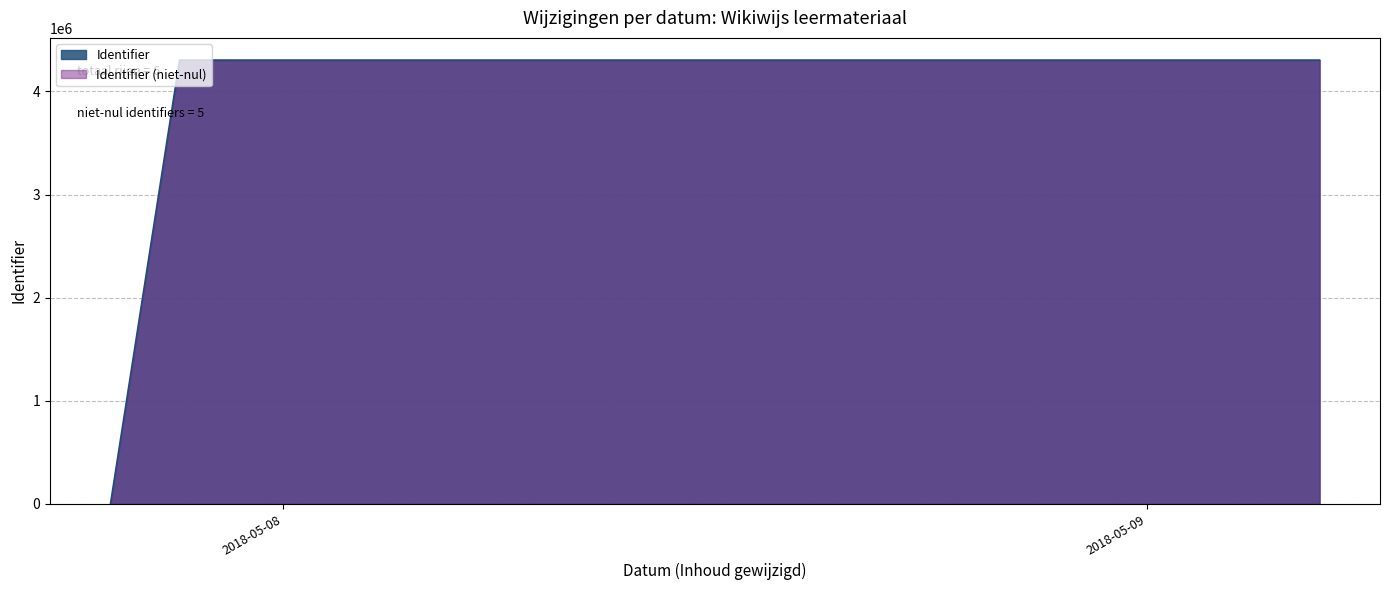

Is it true that the value at 2018-05-08 is 4304471?

True